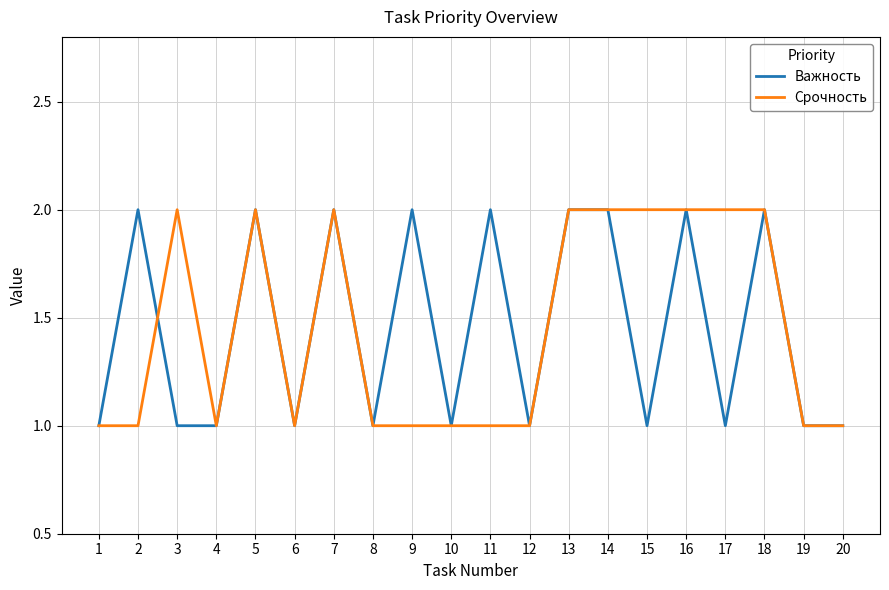

Reading left to right, transcribe all the data shown in this chart.

Важность: 1=1	2=2	3=1	4=1	5=2	6=1	7=2	8=1	9=2	10=1	11=2	12=1	13=2	14=2	15=1	16=2	17=1	18=2	19=1	20=1
Срочность: 1=1	2=1	3=2	4=1	5=2	6=1	7=2	8=1	9=1	10=1	11=1	12=1	13=2	14=2	15=2	16=2	17=2	18=2	19=1	20=1